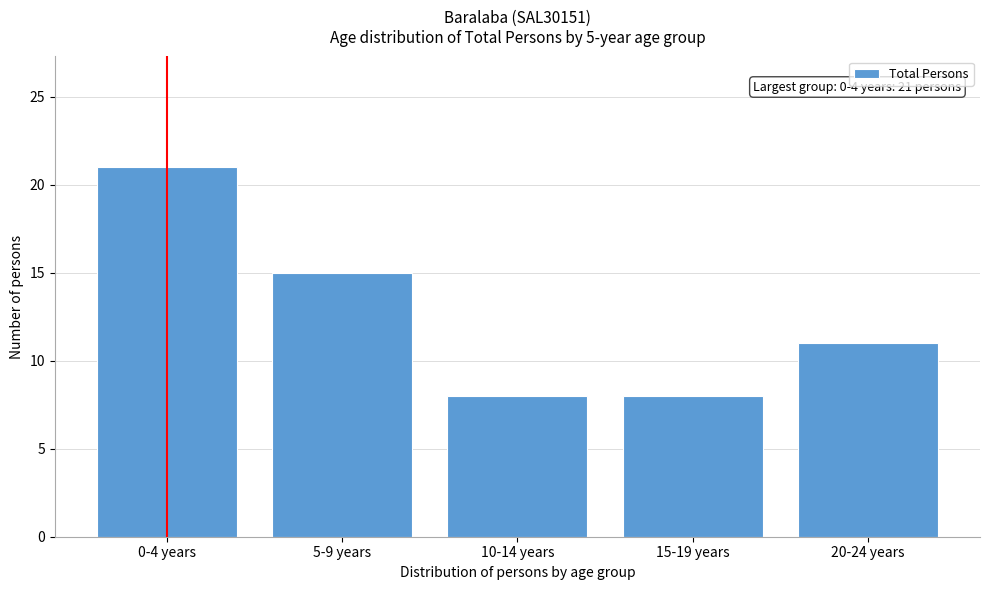

Reading left to right, transcribe all the data shown in this chart.

0-4 years=21	5-9 years=15	10-14 years=8	15-19 years=8	20-24 years=11